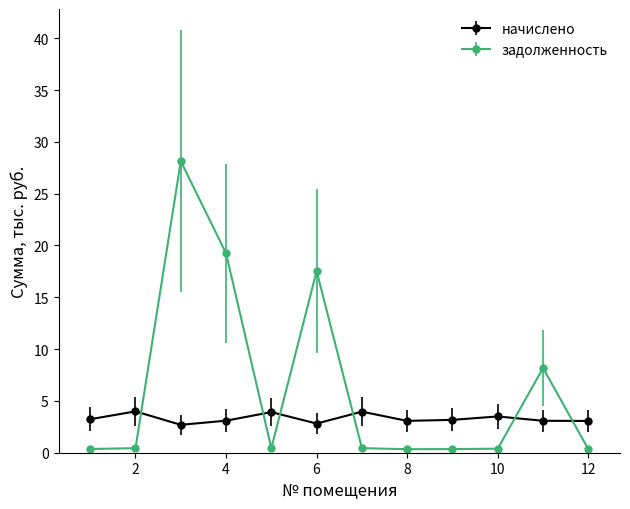

What is the maximum value shown in the chart?

28.1